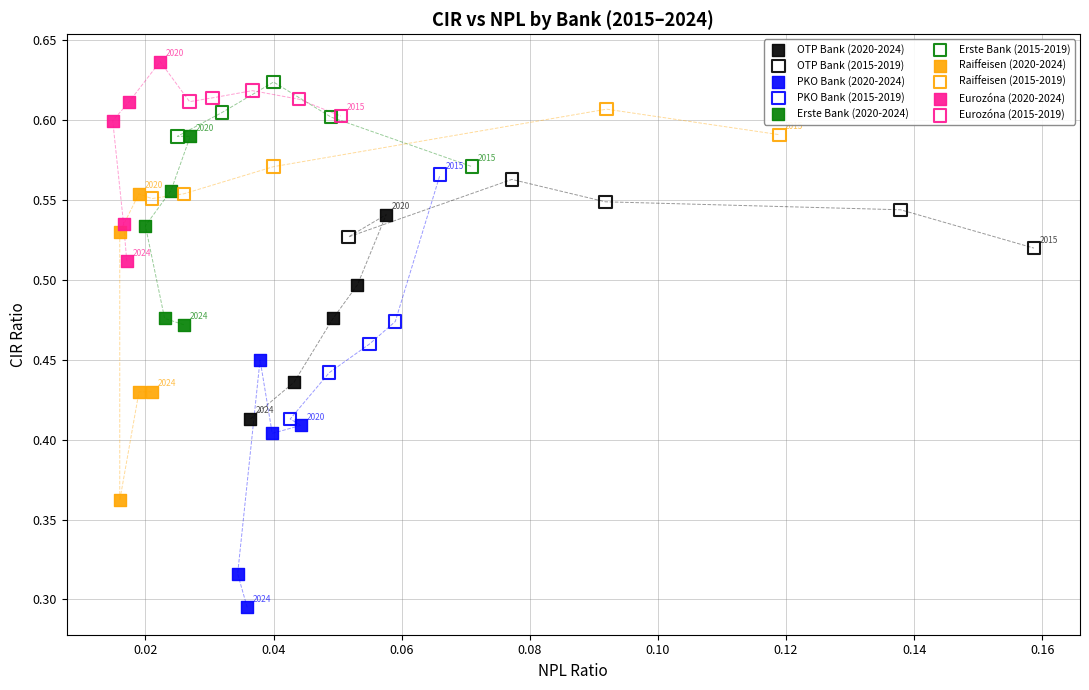

What are all the series names shown in the legend?

OTP Bank (2020-2024), OTP Bank (2015-2019), PKO Bank (2020-2024), PKO Bank (2015-2019), Erste Bank (2020-2024), Erste Bank (2015-2019), Raiffeisen (2020-2024), Raiffeisen (2015-2019), Eurozóna (2020-2024), Eurozóna (2015-2019)